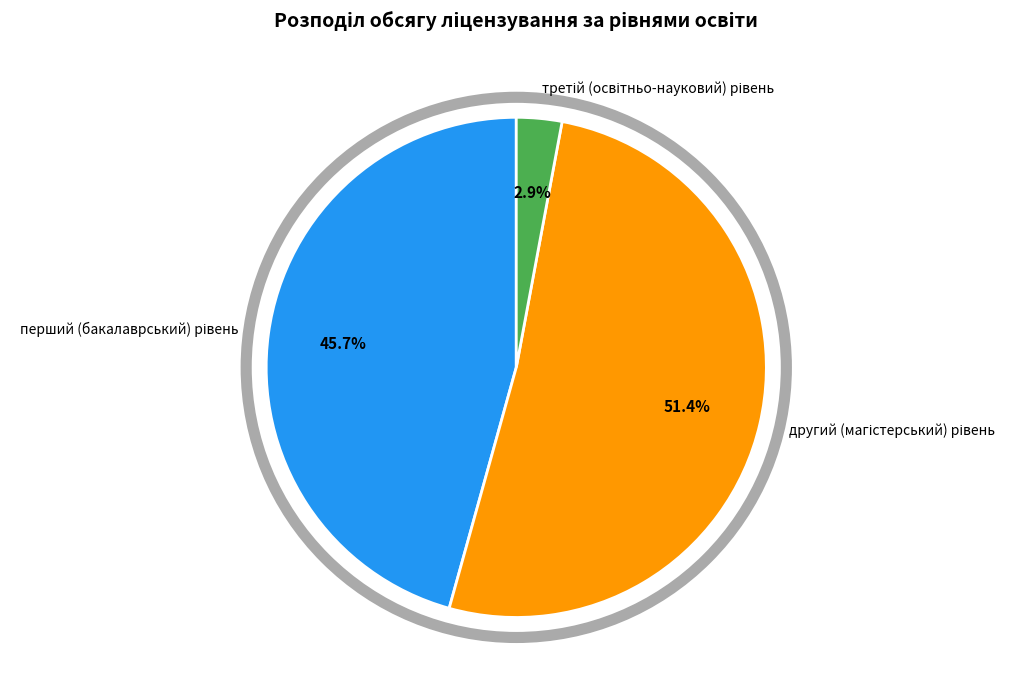

Rank the categories by value from highest to lowest.

другий (магістерський) рівень, перший (бакалаврський) рівень, третій (освітньо-науковий) рівень